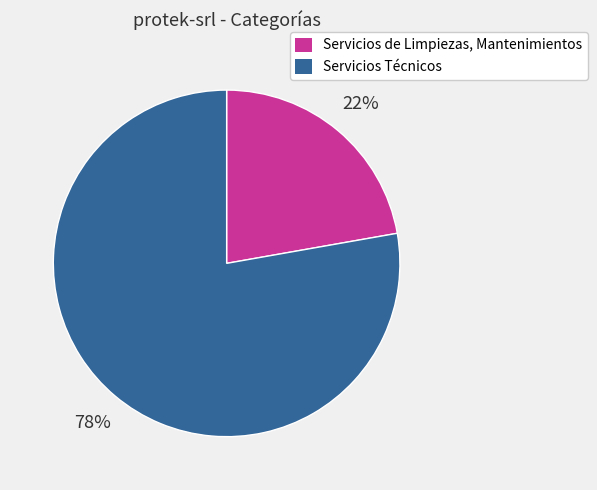

Rank the categories by value from highest to lowest.

Servicios Técnicos, Servicios de Limpiezas, Mantenimientos